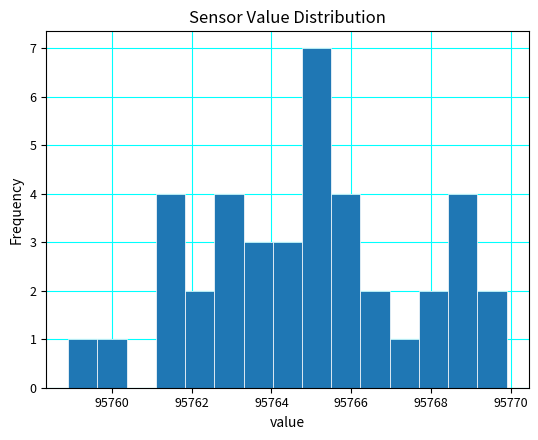

Around what value on the x-axis is the tallest bar? Give the approximate position of its centre, as read against the axis.

95765.2